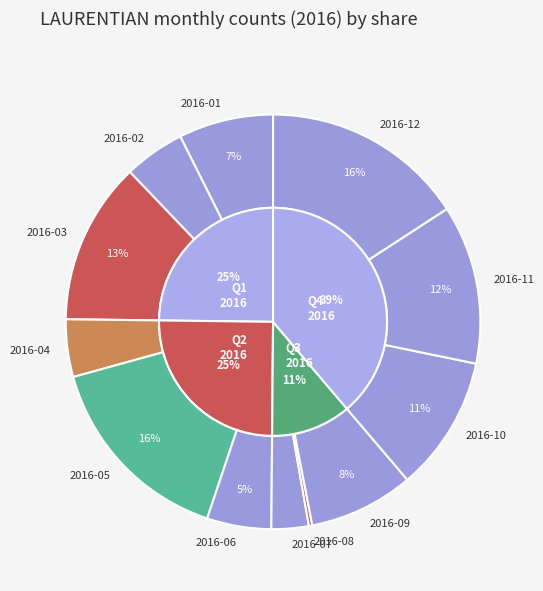

Is it true that 2016-11 is 1% of the pie?

False